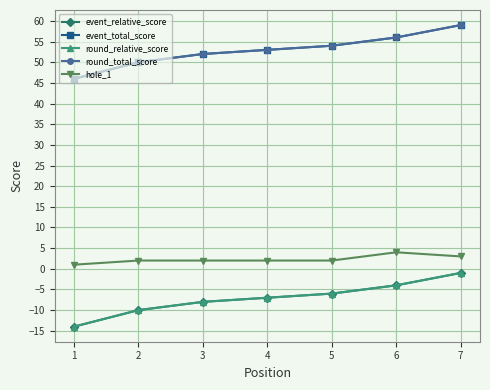

Reading left to right, transcribe all the data shown in this chart.

event_relative_score: -14	-10	-8	-7	-6	-4	-1
event_total_score: 46	50	52	53	54	56	59
round_relative_score: -14	-10	-8	-7	-6	-4	-1
round_total_score: 46	50	52	53	54	56	59
hole_1: 1	2	2	2	2	4	3